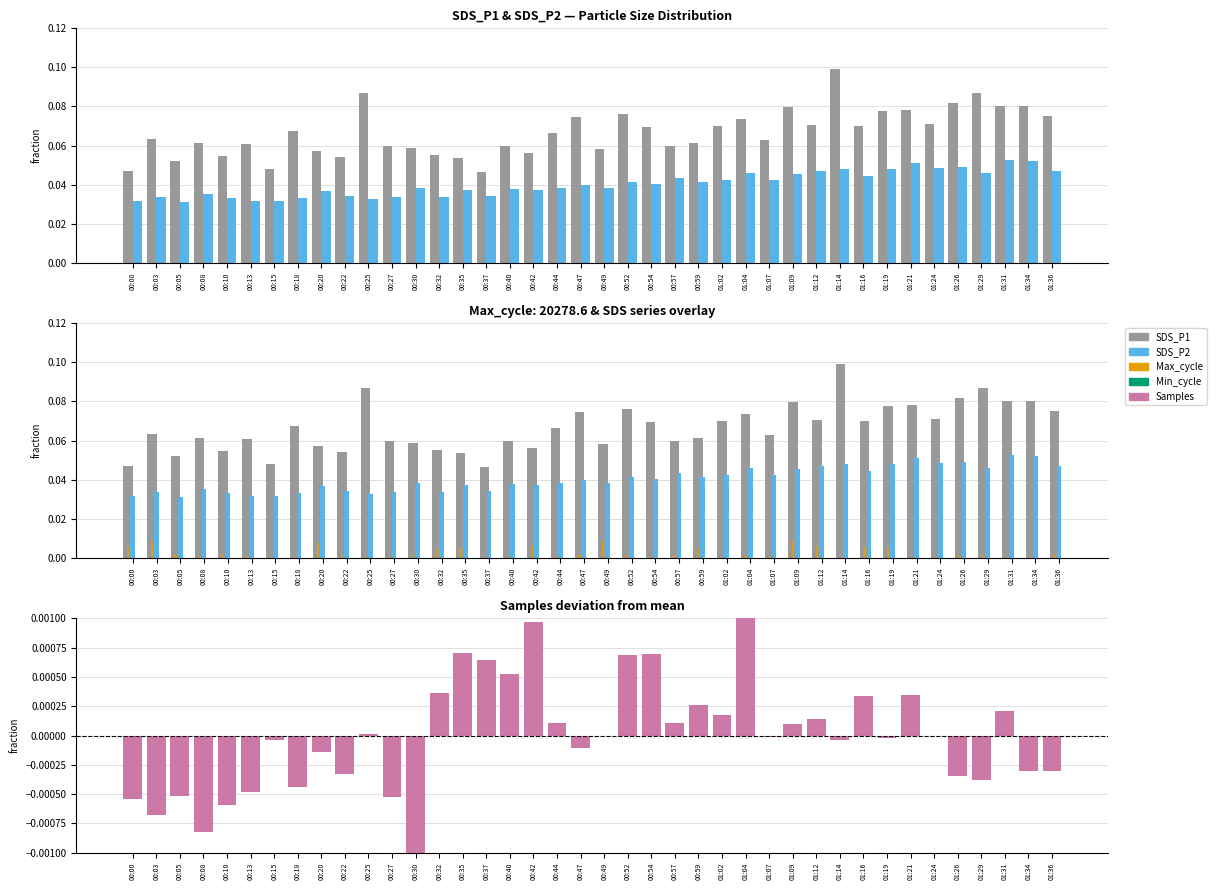

At how many categories does at least one series exceed 0?

40